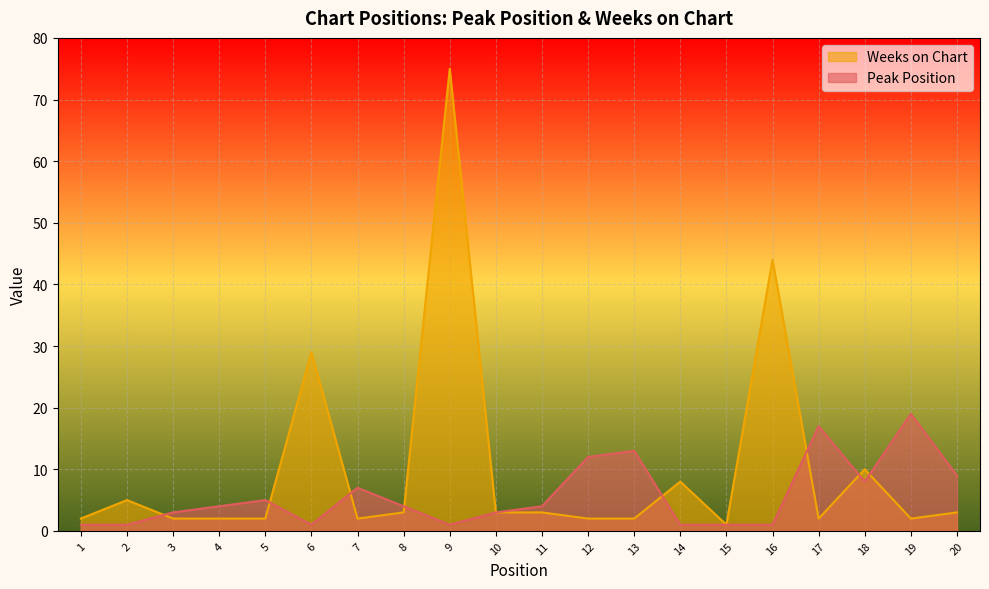

What is the highest value of the Peak Position series?

19